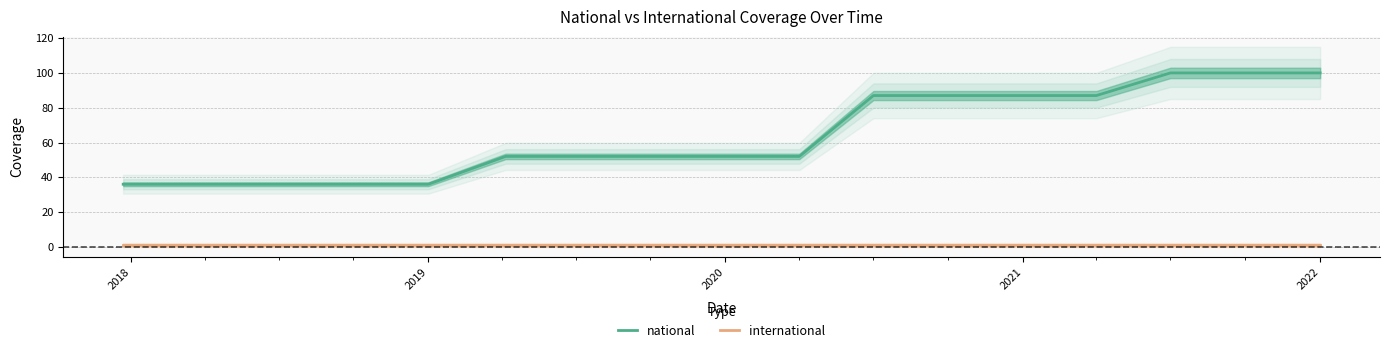

Does the chart have visible grid lines?

Yes